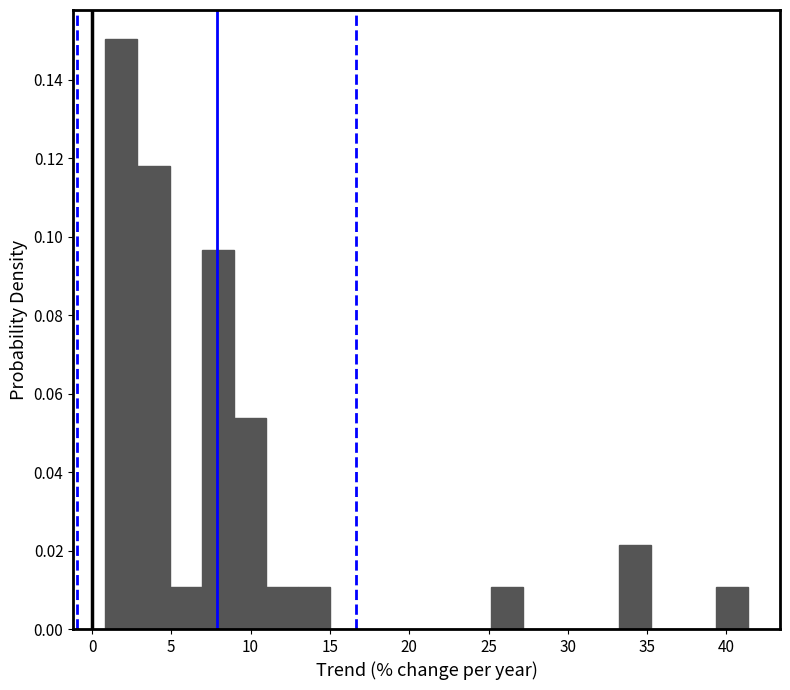

Reading left to right, transcribe this chart: for each bar, give the range it covers on the x-axis and its height. Neither the bar edges nor the heights are printed on the chart, so give them approximately, as read against the axes.

1.0 to 3.0: 0.150
3.0 to 5.0: 0.118
5.0 to 7.0: 0.010
7.0 to 9.0: 0.096
9.0 to 11.0: 0.054
11.0 to 13.0: 0.010
13.0 to 15.0: 0.010
15.0 to 17.0: 0
17.0 to 19.0: 0
19.0 to 21.0: 0
21.0 to 23.0: 0
23.0 to 25.0: 0
25.0 to 27.0: 0.010
27.0 to 29.0: 0
29.0 to 31.0: 0
31.0 to 33.5: 0
33.5 to 35.5: 0.022
35.5 to 37.5: 0
37.5 to 39.5: 0
39.5 to 41.5: 0.010